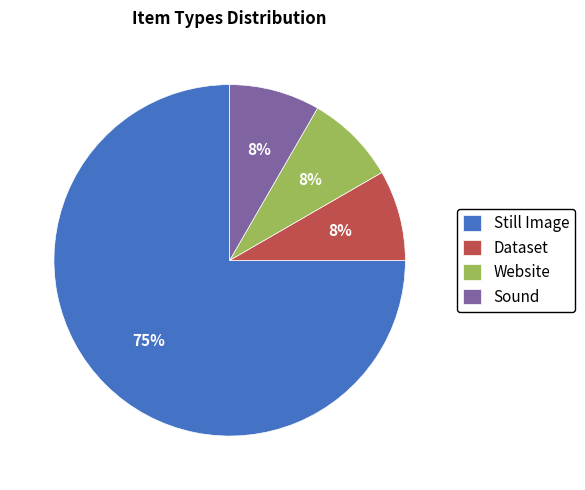

Does any single category account for the majority?

Yes